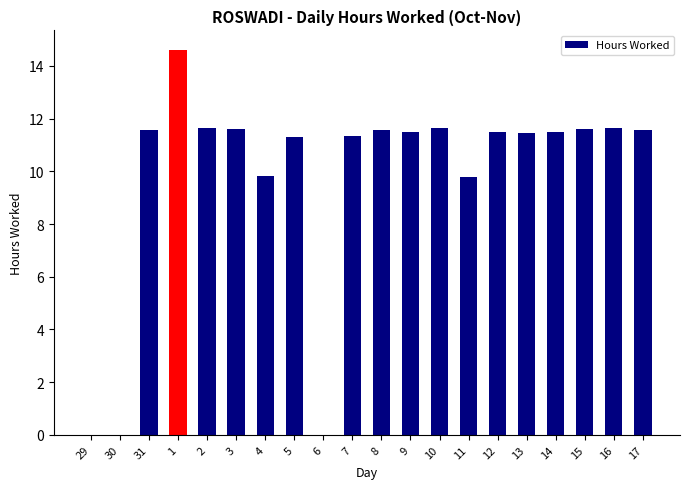

Does the chart contain stacked bars?

No